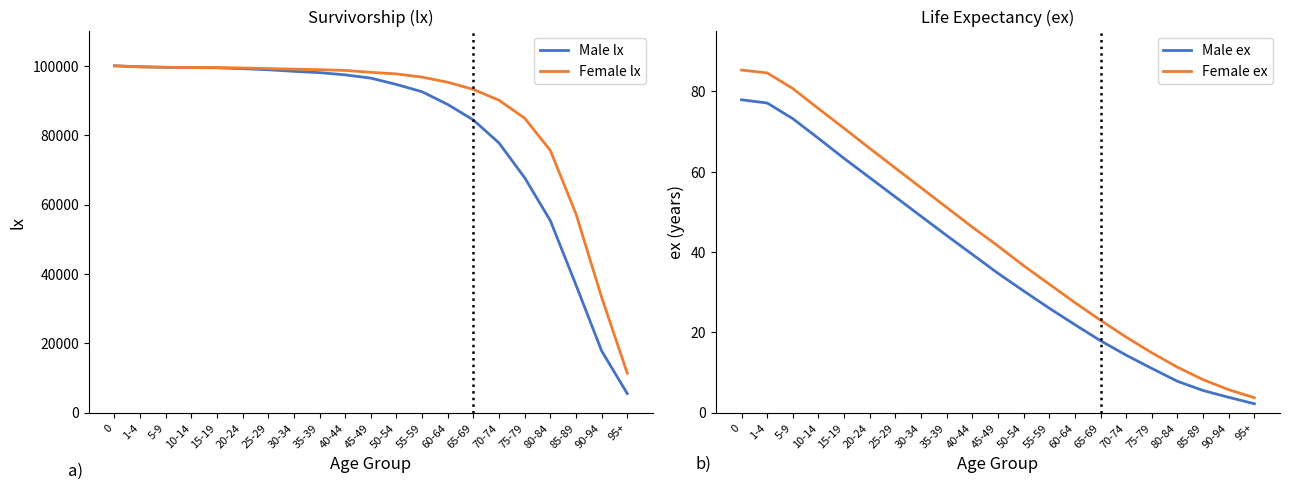

The Male ex series shows 77.9 at 0. True or false?

True